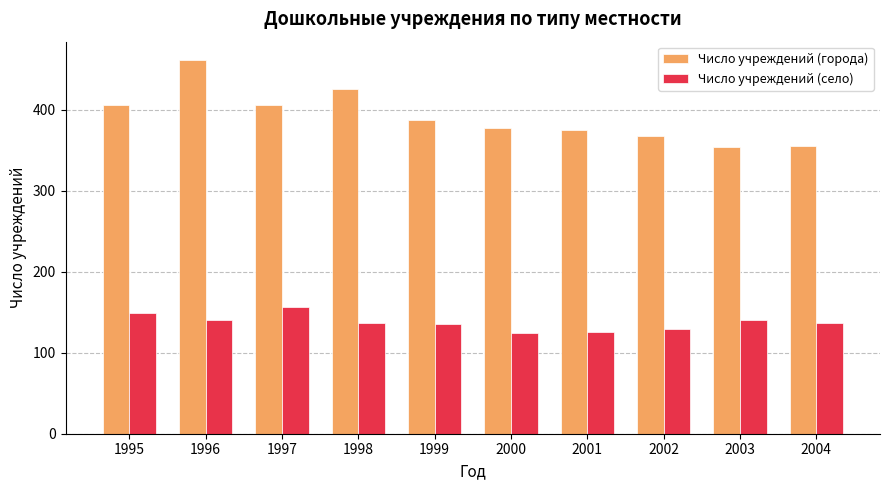

What is the spread (max minus min) of values at 2001?

249